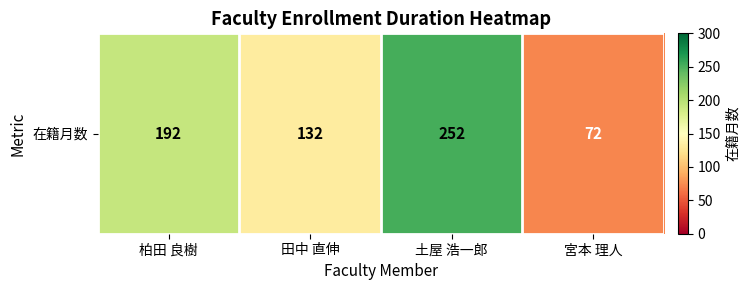

Which label corresponds to the largest value in the chart?

土屋 浩一郎